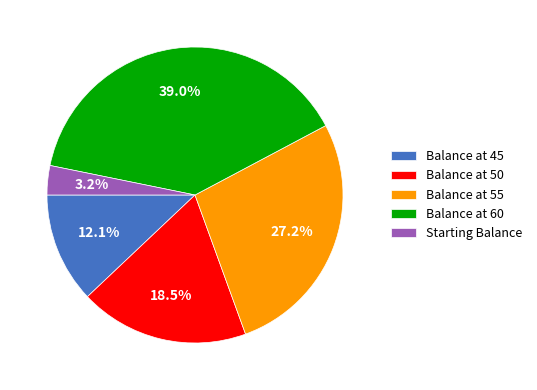

Which slice is the smallest?

Starting Balance